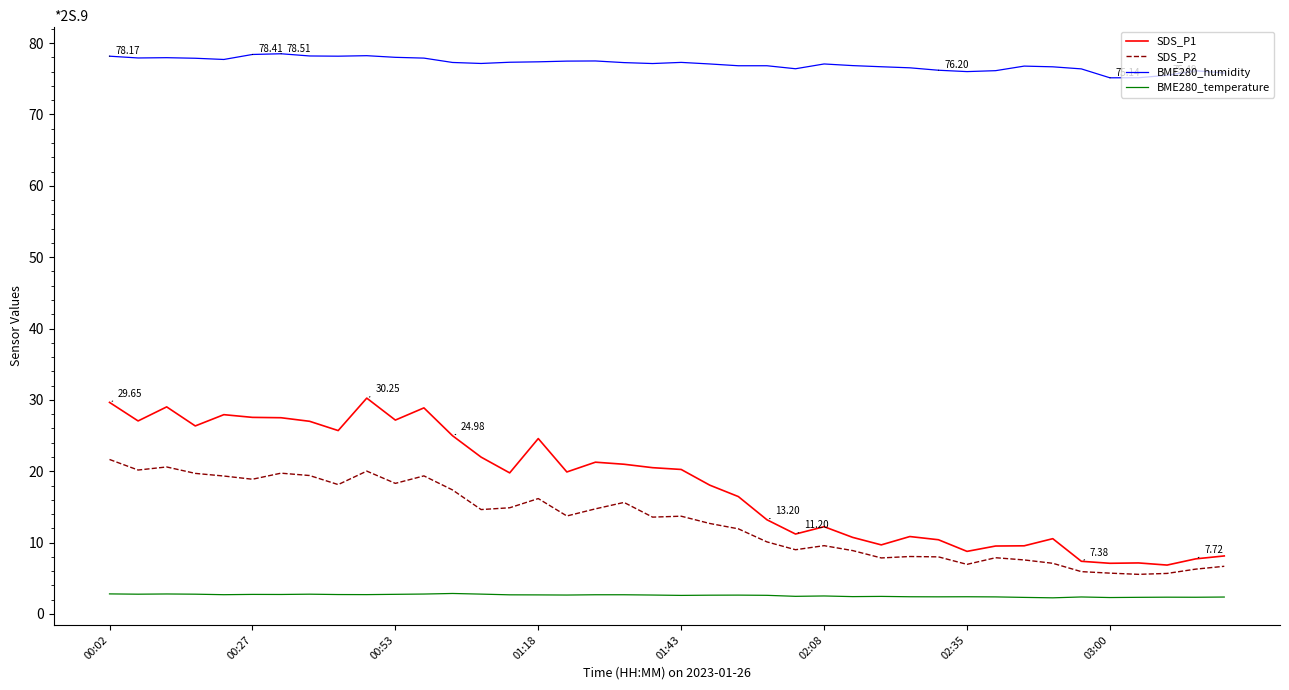

True or false: BME280_temperature and BME280_humidity intersect in this chart.

False